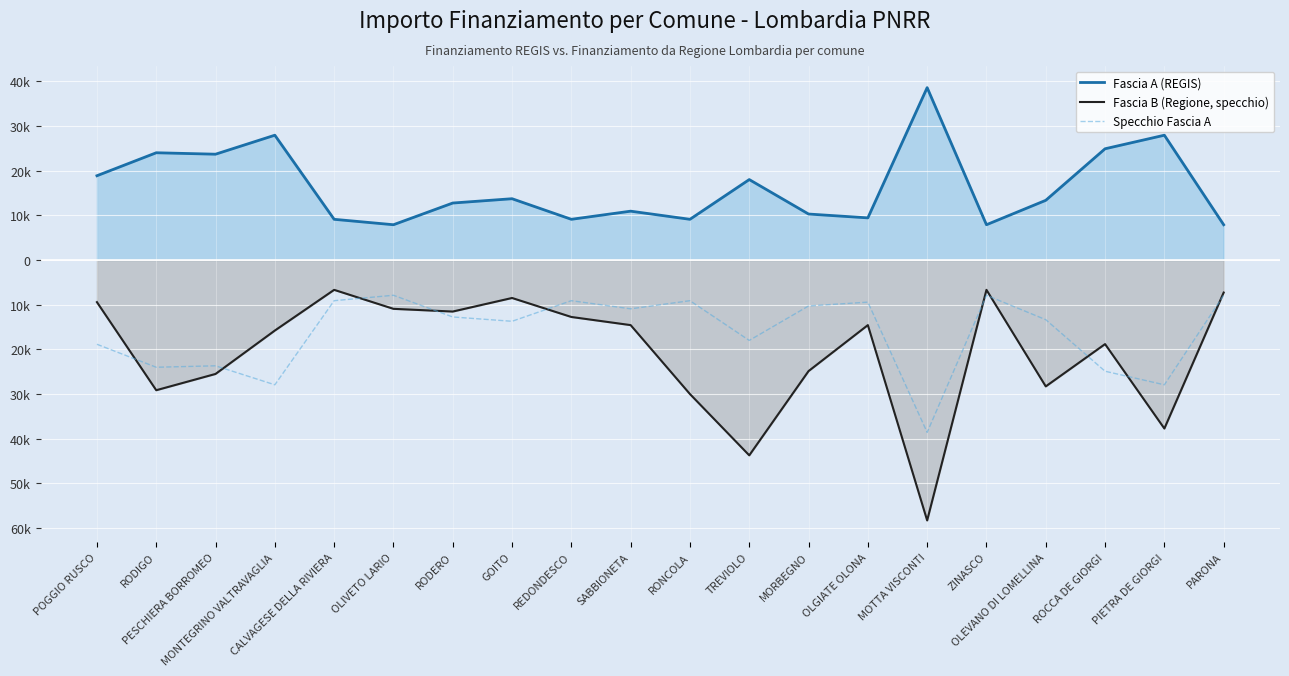

What is the label of the 15th point from the right?

OLIVETO LARIO